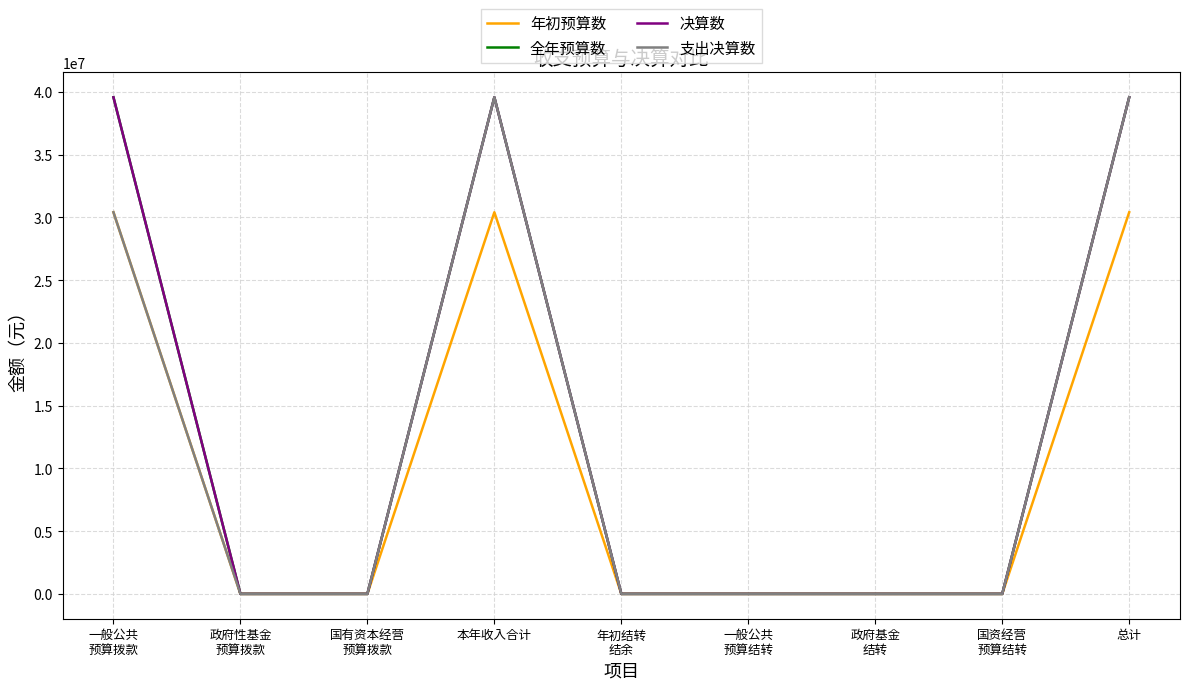

What is the maximum value shown in the chart?

39574260.2